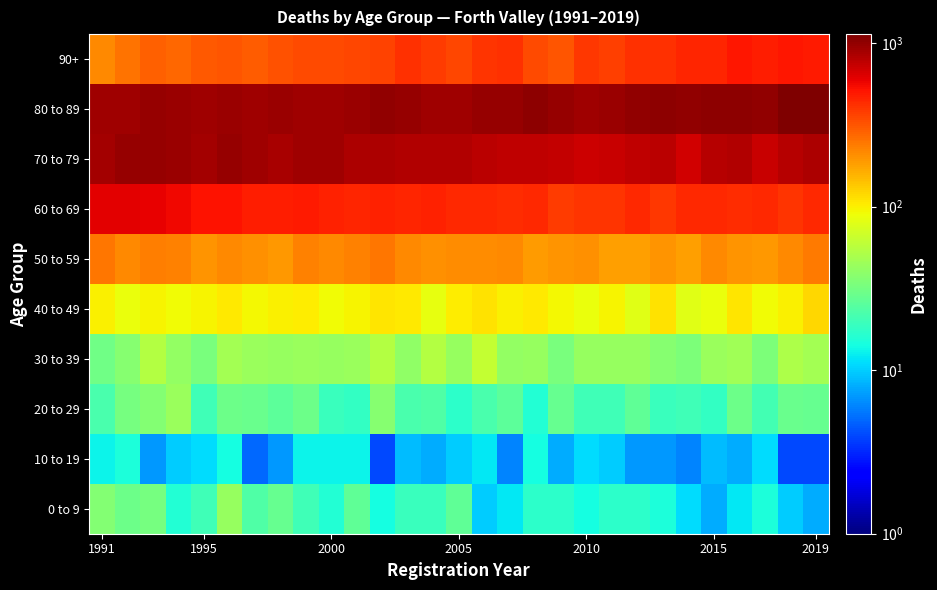

Reading left to right, transcribe all the data shown in this chart.

0 to 9: 36	30	32	16	20	43	23	28	20	16	27	14	19	19	27	10	12	17	17	14	17	17	15	11	8	12	15	10	8
10 to 19: 13	15	7	10	11	14	5	7	13	13	13	4	9	8	10	12	6	14	8	11	10	7	7	6	9	8	11	4	4
20 to 29: 22	32	36	44	20	30	29	26	30	19	18	37	22	23	17	22	26	16	28	20	20	27	19	20	18	30	21	29	28
30 to 39: 31	37	55	41	33	47	44	42	44	43	44	54	40	54	42	62	41	43	33	42	42	43	37	34	44	46	34	51	48
40 to 49: 100	86	96	93	96	106	95	99	102	92	98	108	104	85	103	111	99	106	95	86	98	80	112	79	88	109	93	101	121
50 to 59: 248	218	234	230	199	216	203	194	226	213	228	245	213	205	208	211	218	188	196	201	185	181	197	181	213	200	193	216	239
60 to 69: 609	612	591	562	518	516	474	481	491	465	449	460	453	468	444	443	426	441	385	403	402	439	399	443	437	430	438	409	436
70 to 79: 895	966	964	949	904	971	933	885	933	920	861	855	826	830	836	776	756	757	738	707	721	763	782	690	807	826	719	808	845
80 to 89: 927	932	976	940	929	944	934	949	934	927	942	990	965	928	933	977	982	1032	979	936	941	990	1019	995	1021	1020	1013	1105	1135
90+: 217	254	294	272	309	313	303	326	344	347	353	360	412	382	350	408	415	341	315	393	371	414	412	446	448	498	478	500	497